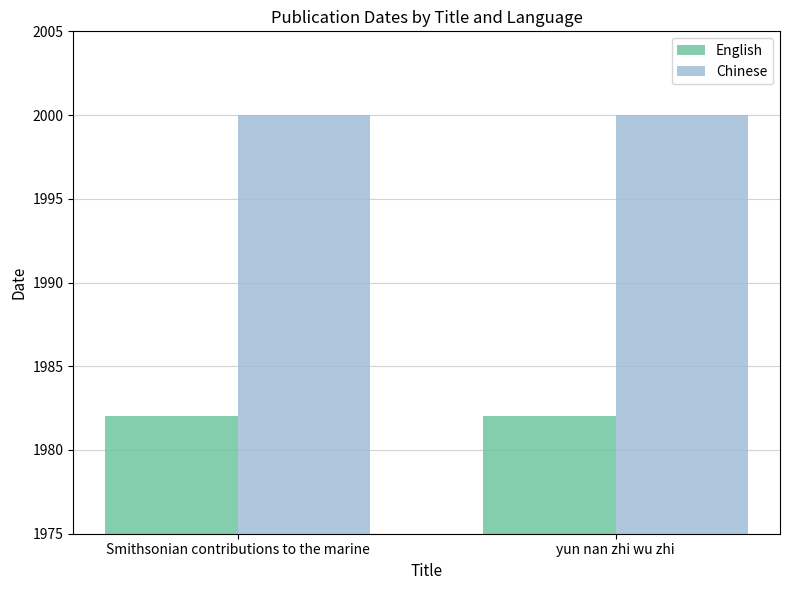

What is the minimum value for Chinese?

2000